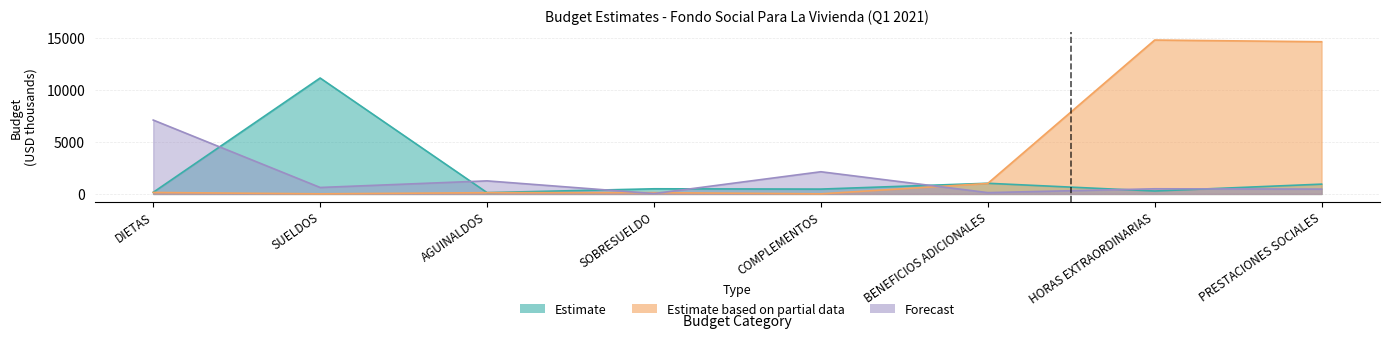

Where do Forecast and Estimate first cross each other?

DIETAS and SUELDOS